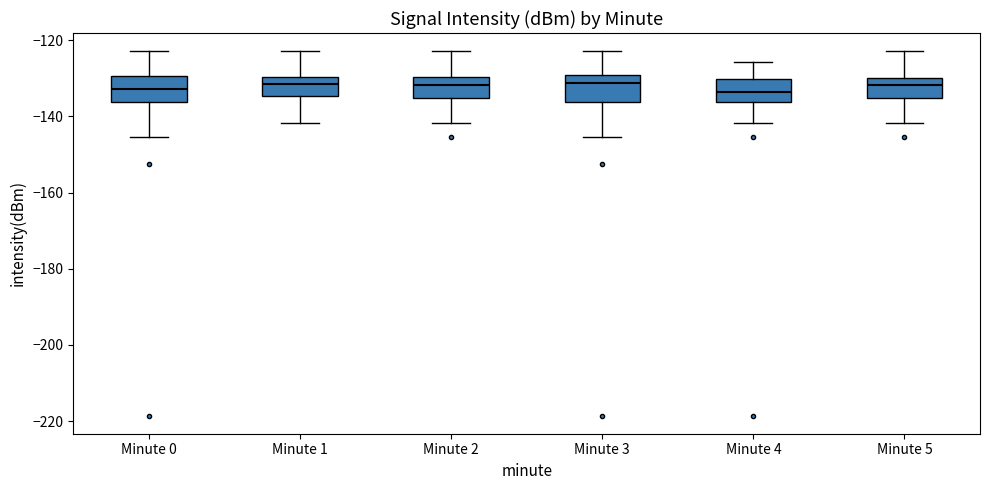

Reading left to right, read every box against the y-axis: the position of its median line, the range the box covers, and the ends of its whiskers. The values are not printed on the chart, so give them approximately, as read against the axis.

Minute 0: median -132, box -136 to -130, whiskers -146 to -122
Minute 1: median -132, box -134 to -130, whiskers -142 to -122
Minute 2: median -132, box -136 to -130, whiskers -142 to -122
Minute 3: median -132, box -136 to -130, whiskers -146 to -122
Minute 4: median -134, box -136 to -130, whiskers -142 to -126
Minute 5: median -132, box -136 to -130, whiskers -142 to -122